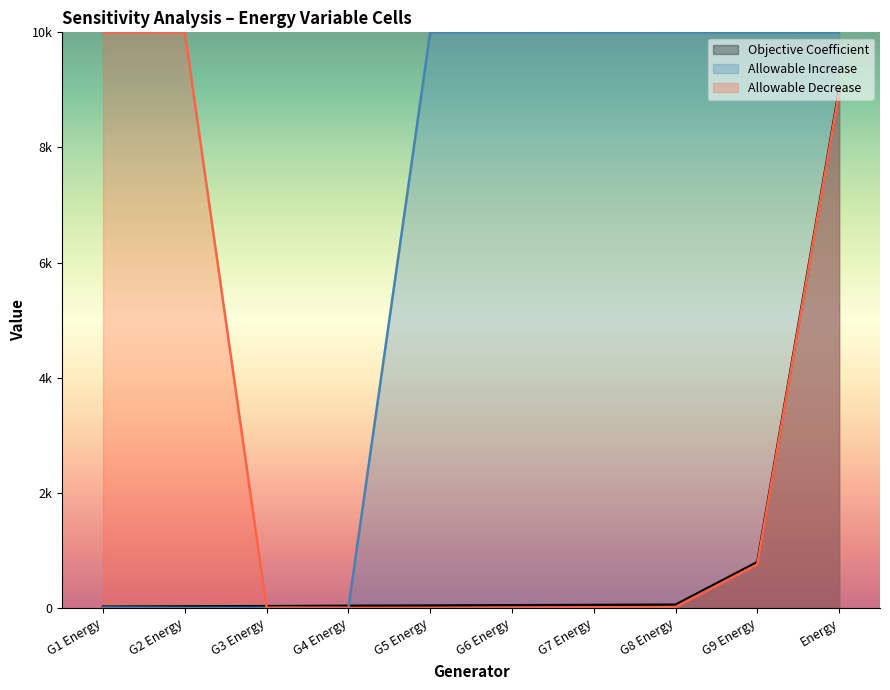

True or false: Allowable Increase has a value of 10000 at G9 Energy.

True